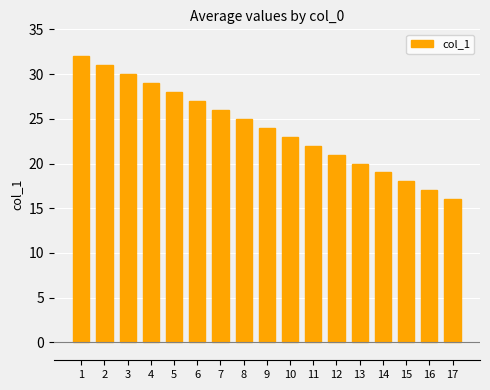

List the labels in order of value, largest first.

1, 2, 3, 4, 5, 6, 7, 8, 9, 10, 11, 12, 13, 14, 15, 16, 17